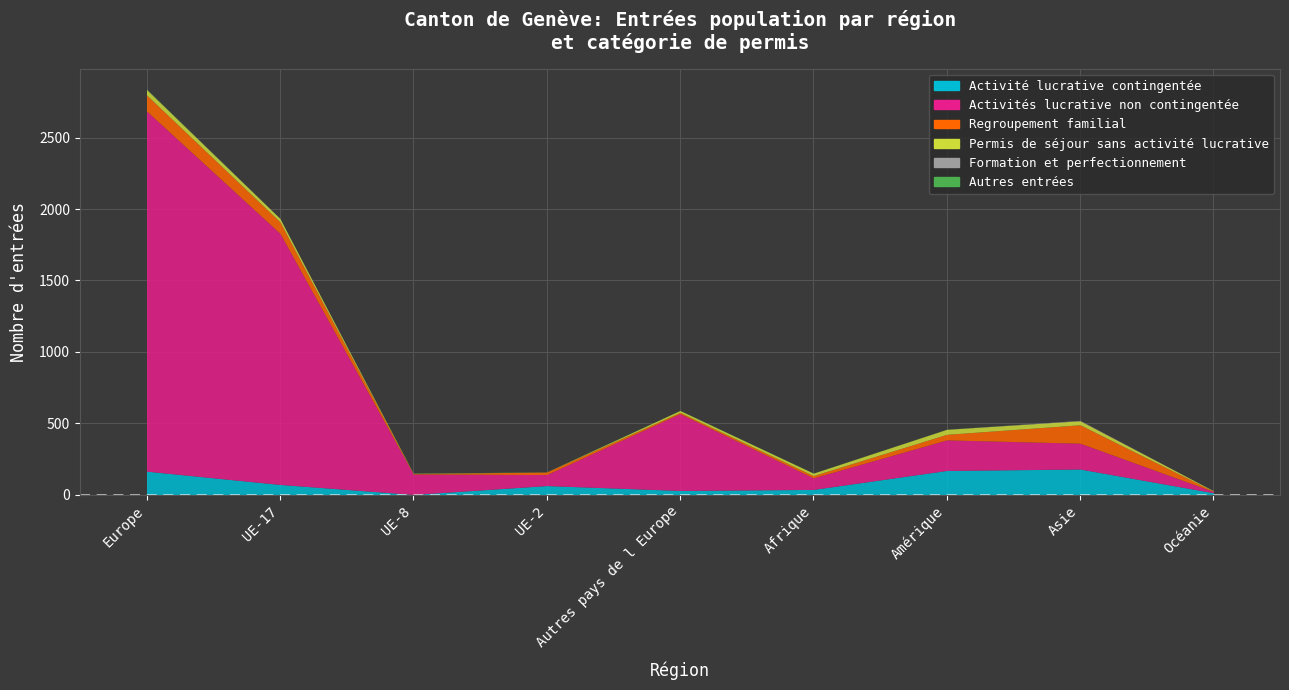

What is the spread (max minus min) of values at UE-17?

1760